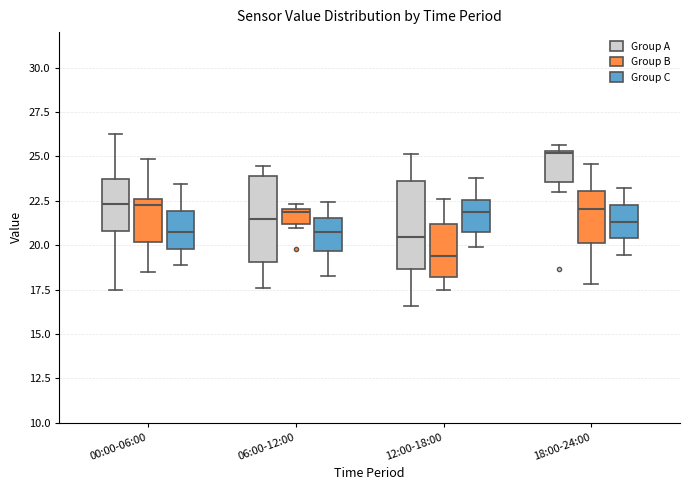

Reading left to right, read every box against the y-axis: the position of its median line, the range the box covers, and the ends of its whiskers. The values are not printed on the chart, so give them approximately, as read against the axis.

00:00-06:00 (Group A): median 22.5, box 21.0 to 23.5, whiskers 17.5 to 26.5
00:00-06:00 (Group B): median 22.5 (just below the box's upper edge), box 20.0 to 22.5, whiskers 18.5 to 25.0
00:00-06:00 (Group C): median 20.5, box 20.0 to 22.0, whiskers 19.0 to 23.5
06:00-12:00 (Group A): median 21.5, box 19.0 to 24.0, whiskers 17.5 to 24.5
06:00-12:00 (Group B): median 22.0 (just below the box's upper edge), box 21.0 to 22.0, whiskers 21.0 (just below the box's lower edge) to 22.5
06:00-12:00 (Group C): median 20.5, box 19.5 to 21.5, whiskers 18.5 to 22.5
12:00-18:00 (Group A): median 20.5, box 18.5 to 23.5, whiskers 16.5 to 25.0
12:00-18:00 (Group B): median 19.5, box 18.0 to 21.0, whiskers 17.5 to 22.5
12:00-18:00 (Group C): median 22.0, box 20.5 to 22.5, whiskers 20.0 to 24.0
18:00-24:00 (Group A): median 25.0, box 23.5 to 25.5, whiskers 23.0 to 25.5 (just above the box's upper edge)
18:00-24:00 (Group B): median 22.0, box 20.0 to 23.0, whiskers 18.0 to 24.5
18:00-24:00 (Group C): median 21.5, box 20.5 to 22.5, whiskers 19.5 to 23.0